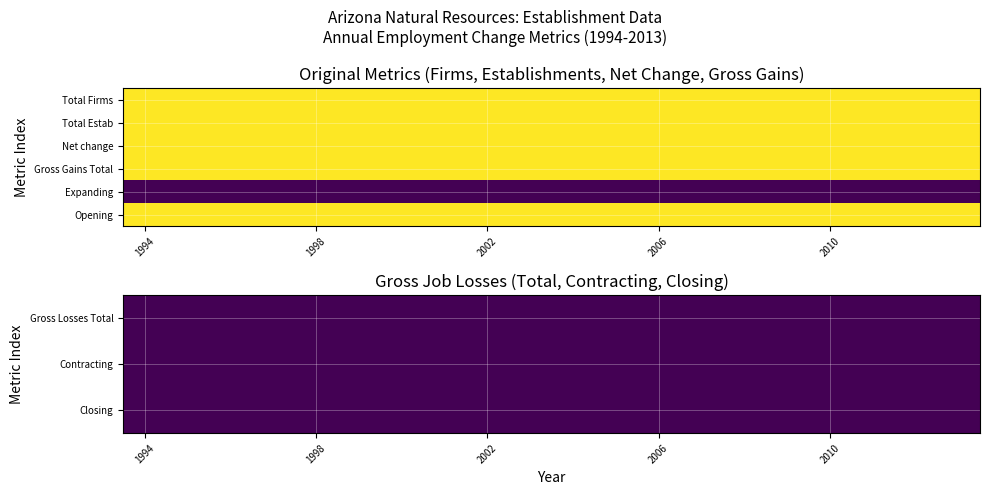

Which series has the largest range (max minus min)?

Gross Losses Total